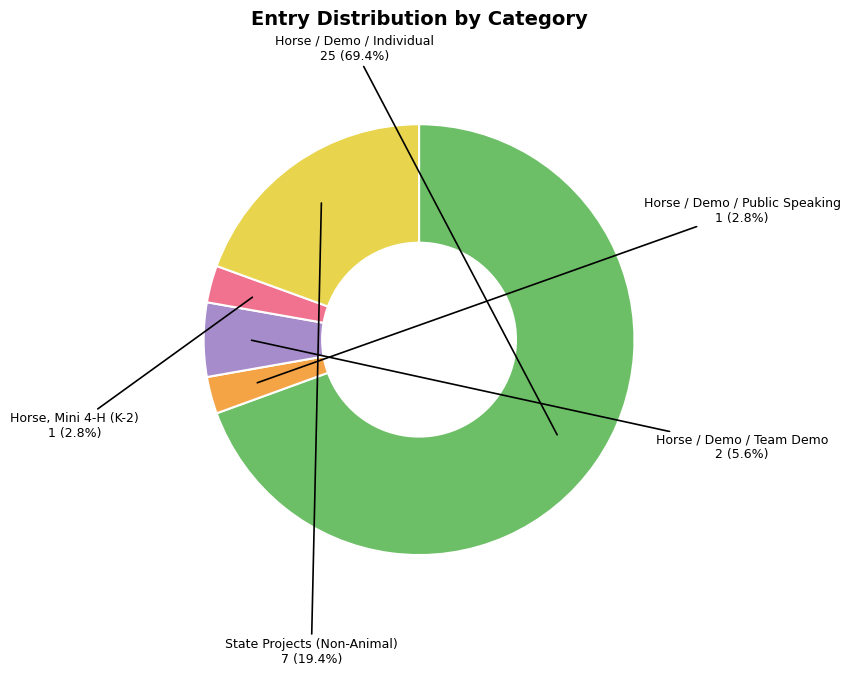

Which slice is the largest?

Horse / Demo / Individual